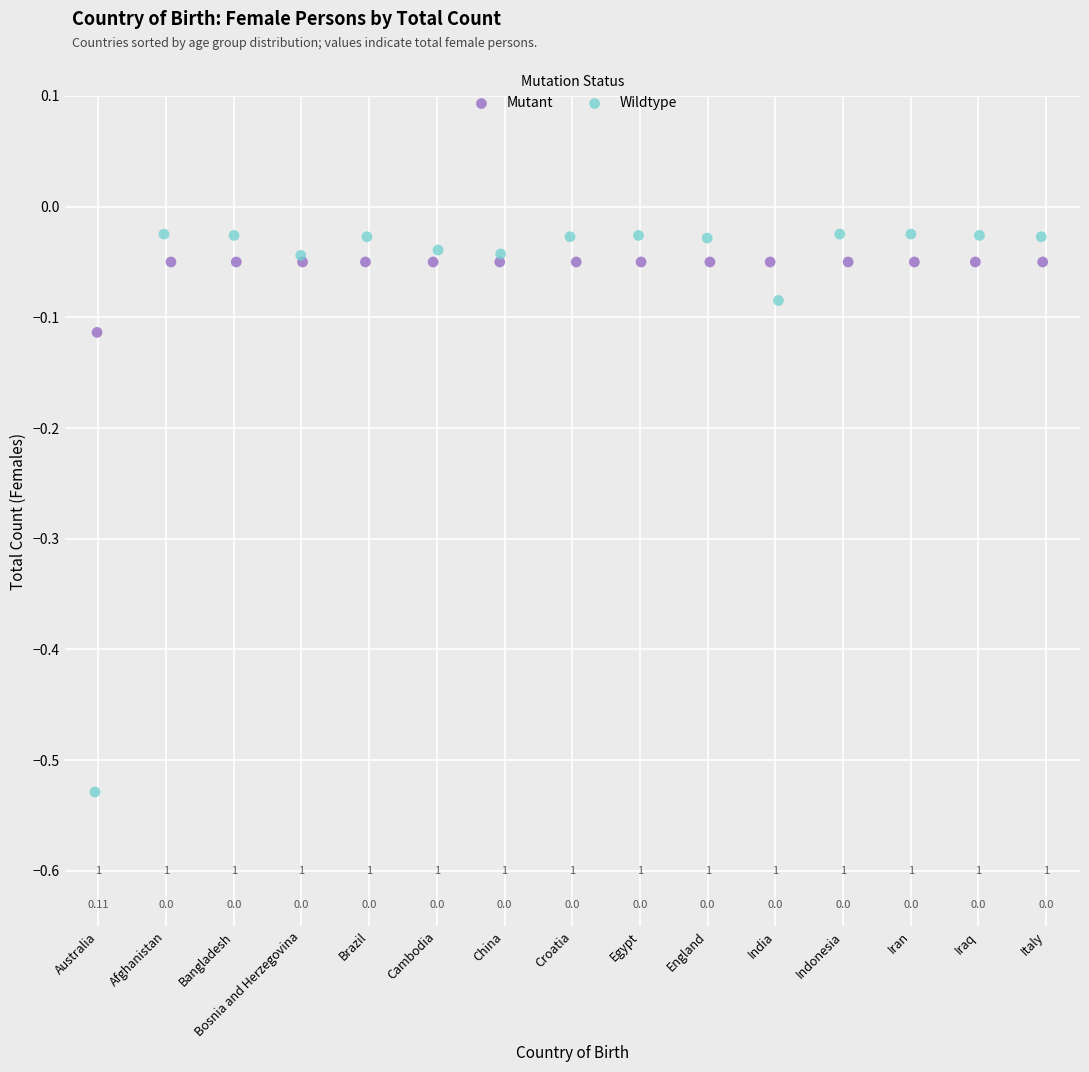

Which series has the largest Y range (max minus min)?

Wildtype